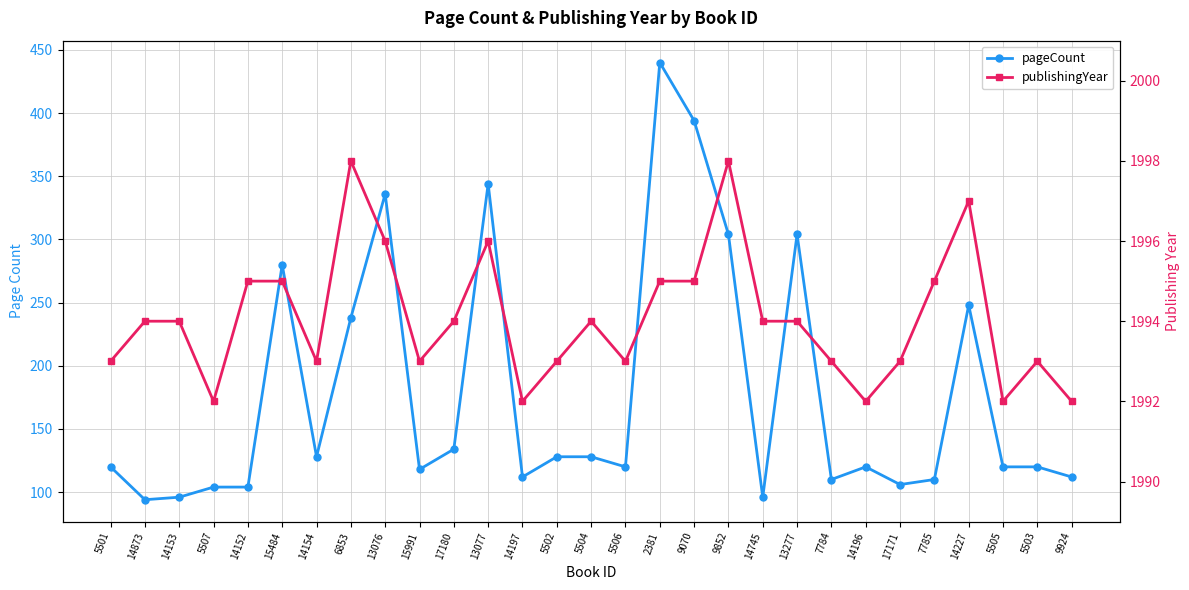

Reading right to left, transcribe all the data shown in this chart.

pageCount: 9924=112	5503=120	5505=120	14227=248	7785=110	17171=106	14196=120	7784=110	13277=304	14745=96	9852=304	9070=394	2381=440	5506=120	5504=128	5502=128	14197=112	13077=344	17180=134	15991=118	13076=336	6853=238	14154=128	15484=280	14152=104	5507=104	14153=96	14873=94	5501=120
publishingYear: 9924=1992	5503=1993	5505=1992	14227=1997	7785=1995	17171=1993	14196=1992	7784=1993	13277=1994	14745=1994	9852=1998	9070=1995	2381=1995	5506=1993	5504=1994	5502=1993	14197=1992	13077=1996	17180=1994	15991=1993	13076=1996	6853=1998	14154=1993	15484=1995	14152=1995	5507=1992	14153=1994	14873=1994	5501=1993